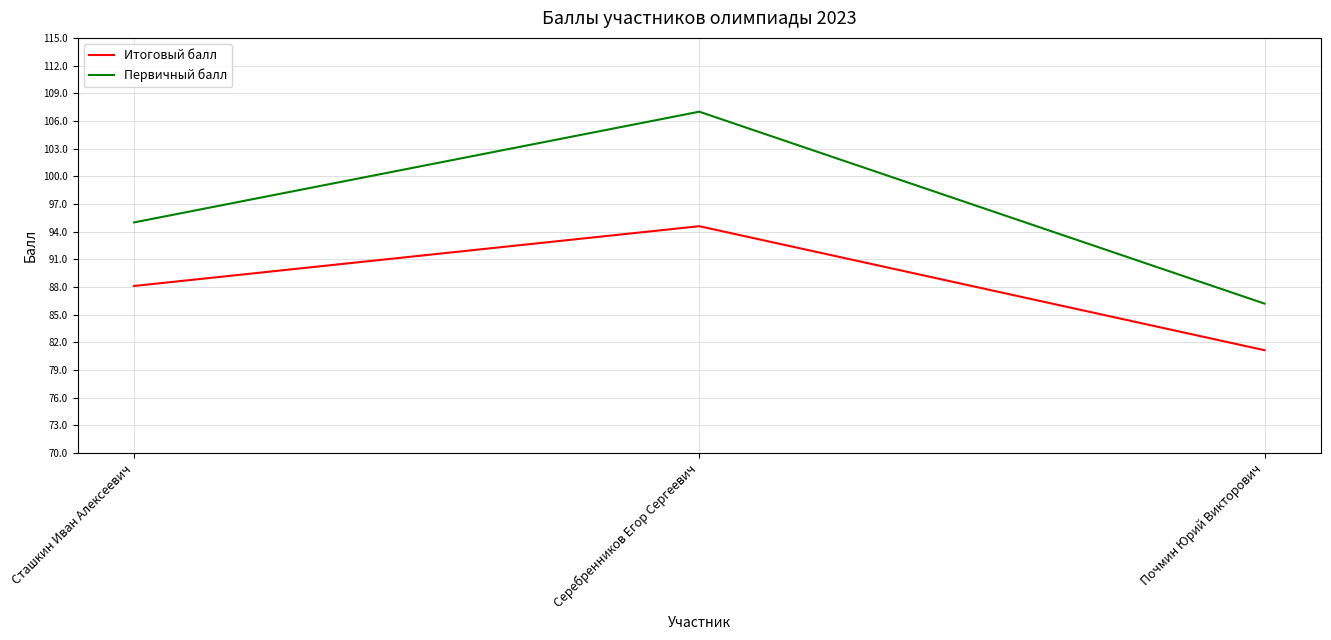

Which series has the largest range (max minus min)?

Первичный балл